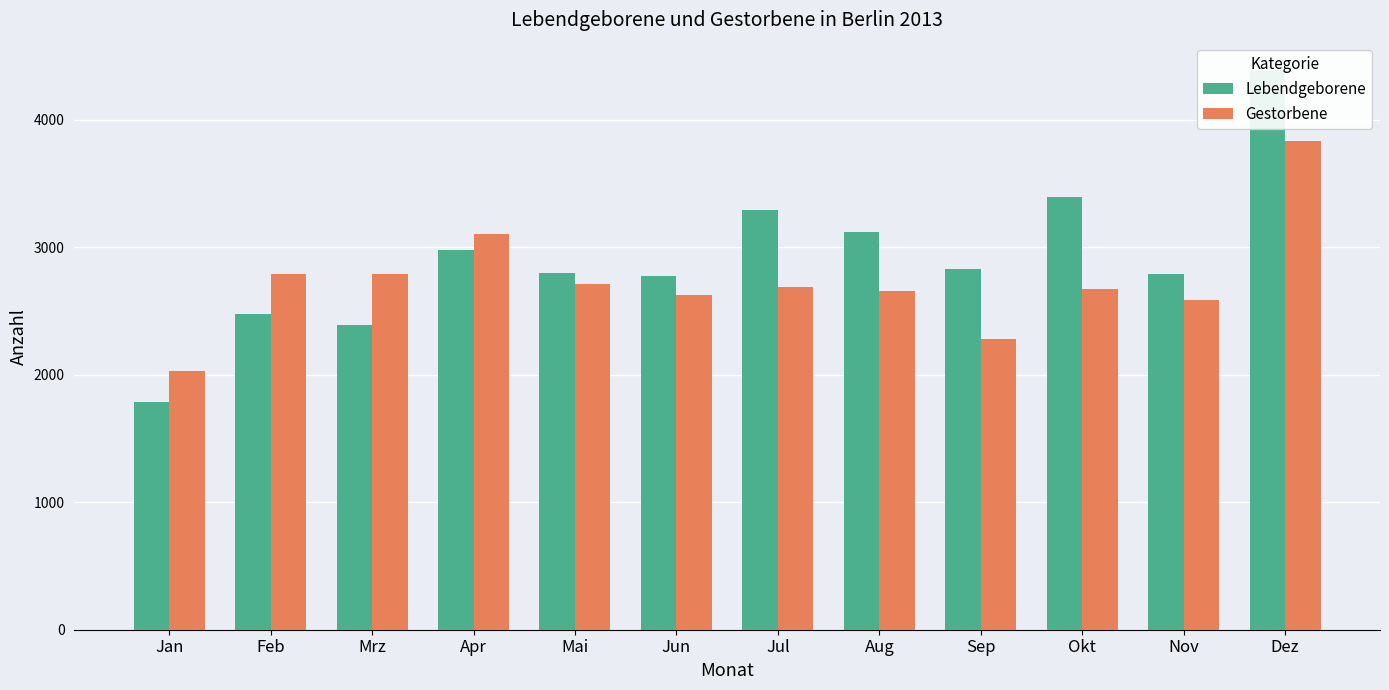

Which series has the largest total across all categories?

Lebendgeborene